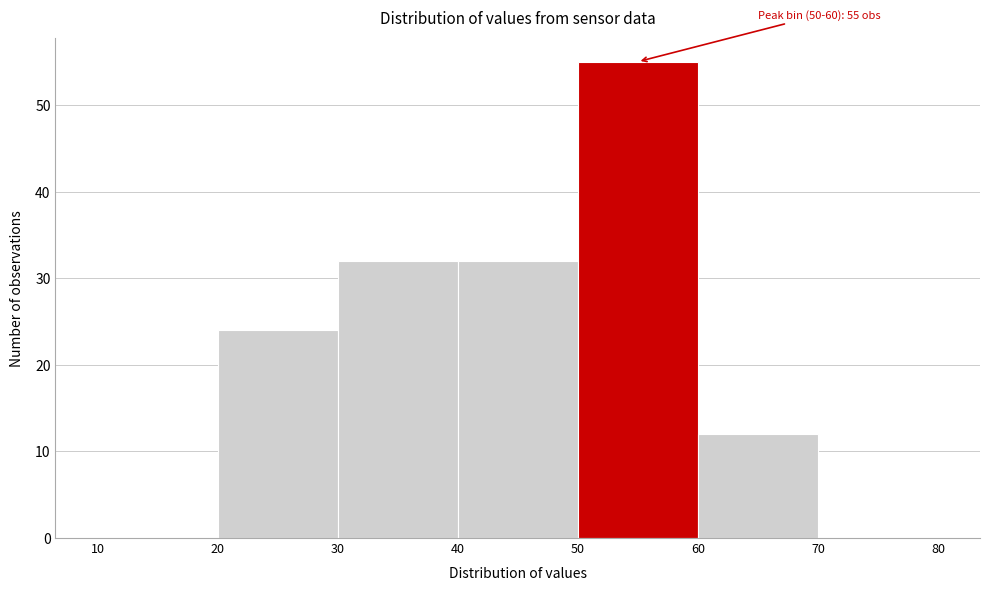

Which range on the x-axis has the tallest bar?

50 to 60